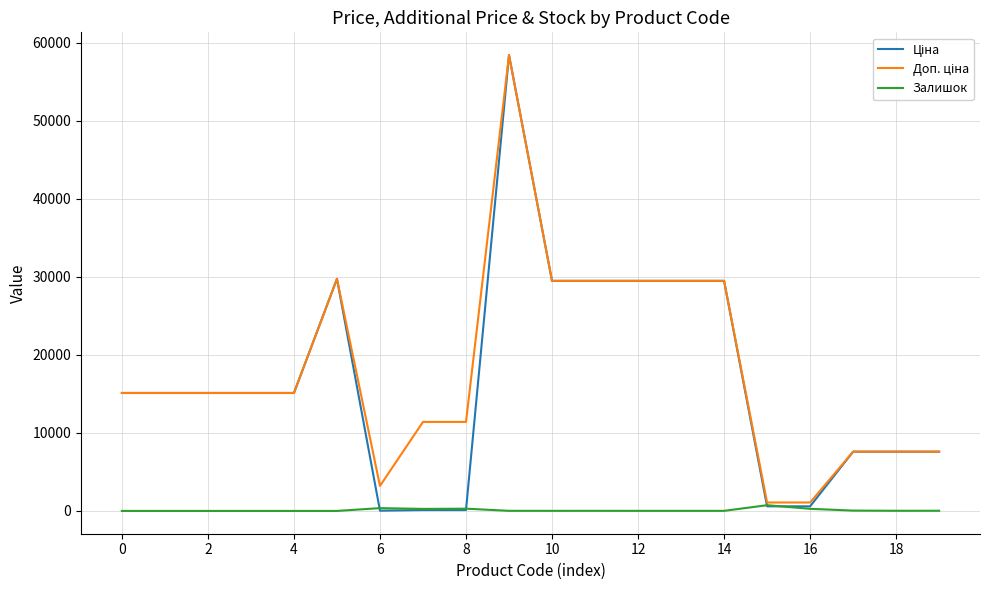

True or false: Доп. ціна and Залишок intersect in this chart.

False